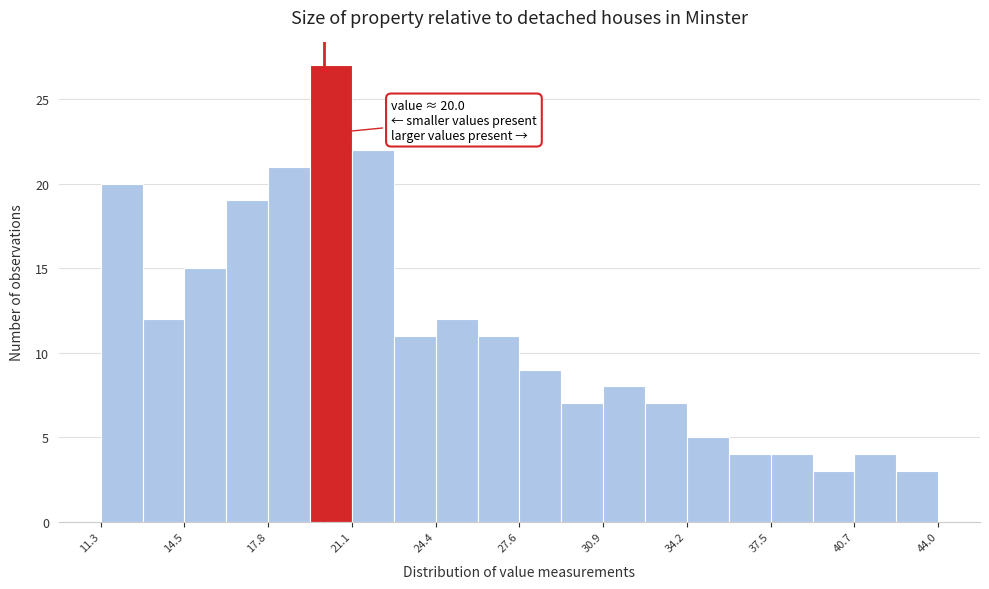

Around what value on the x-axis is the tallest bar? Give the approximate position of its centre, as read against the axis.

20.5